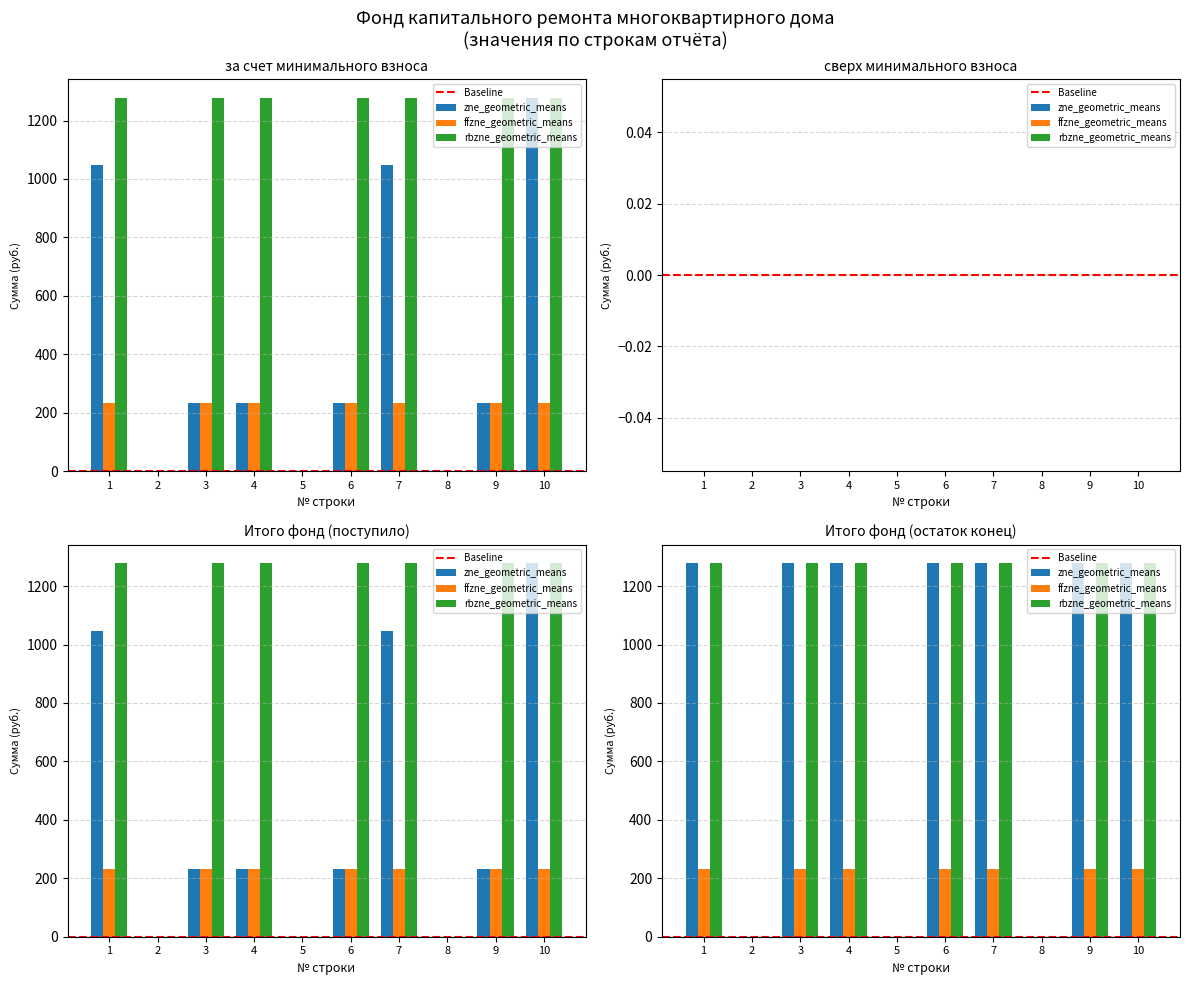

What position from the left is сверх минимального размера взноса?

2